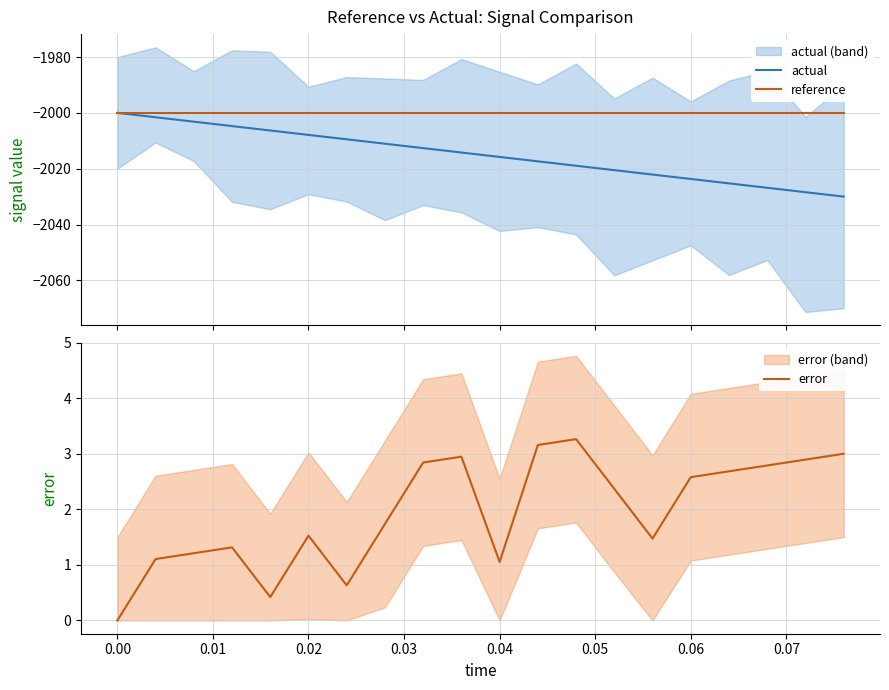

True or false: error and actual cross at least once.

False